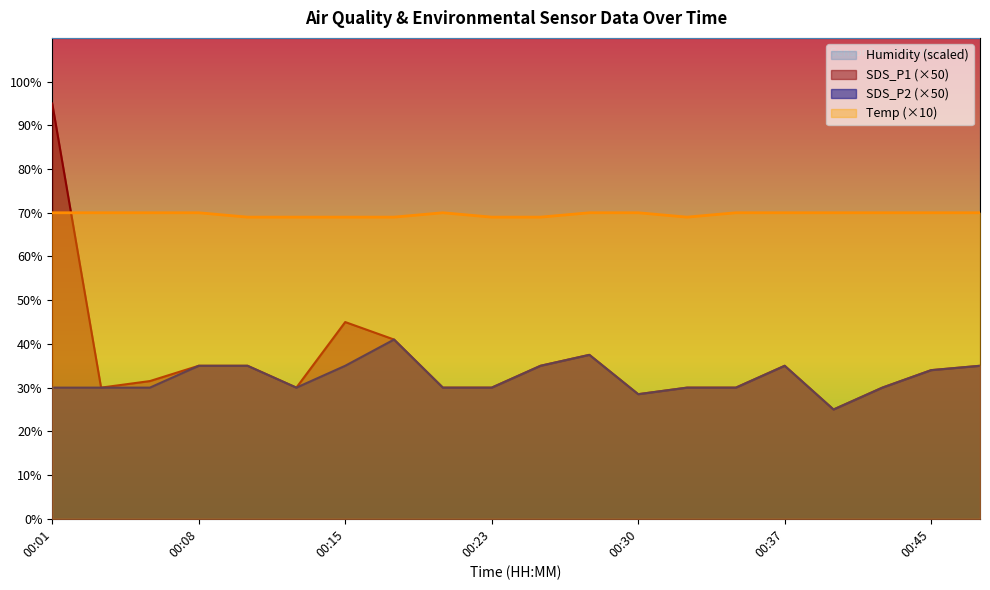

At which category is the sum across all series the highest?

00:01